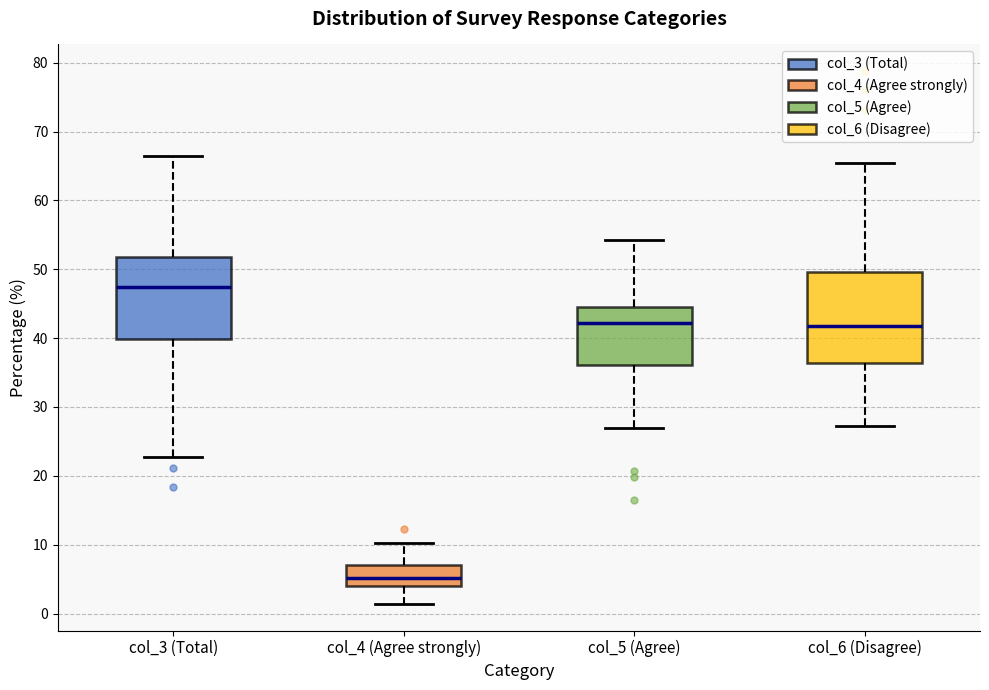

Which box has the highest median line?

col_3 (Total)